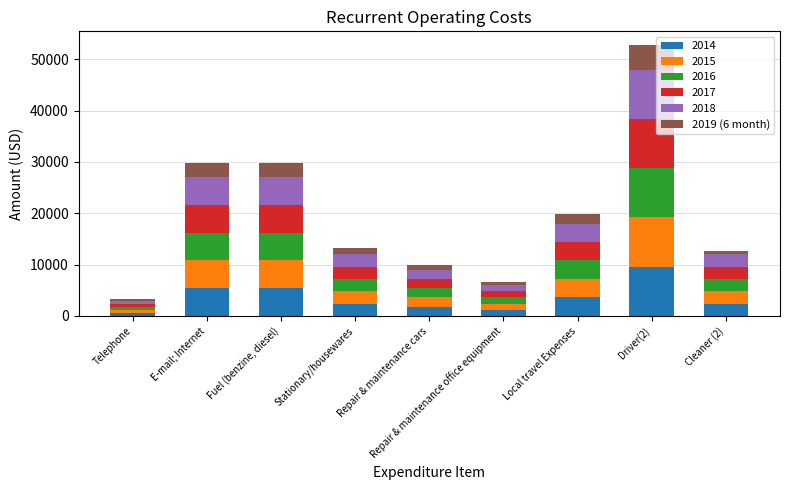

At which label does 2014 reach its peak?

Driver(2)